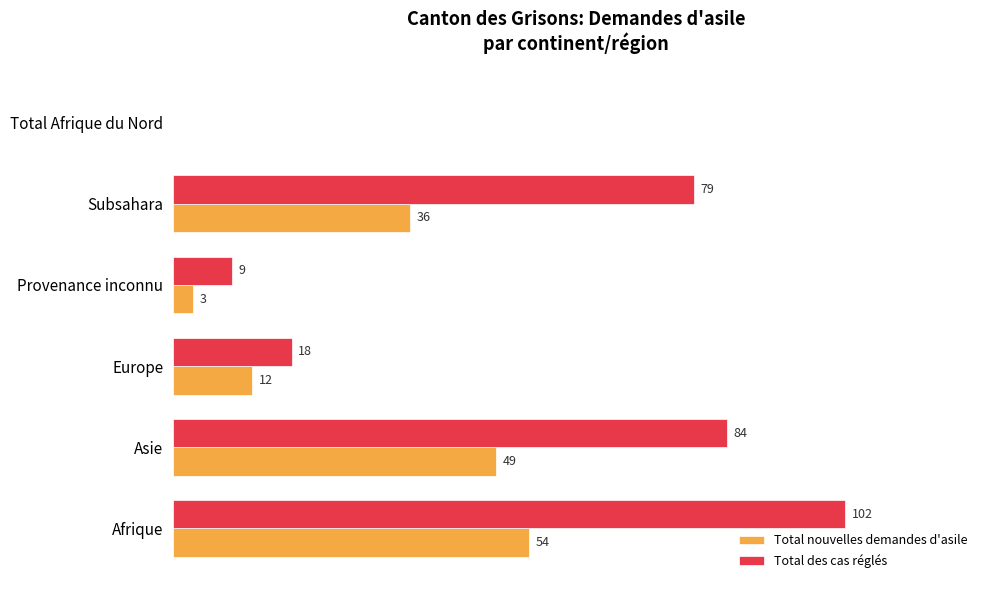

At which label does Total nouvelles demandes d'asile reach its peak?

Afrique